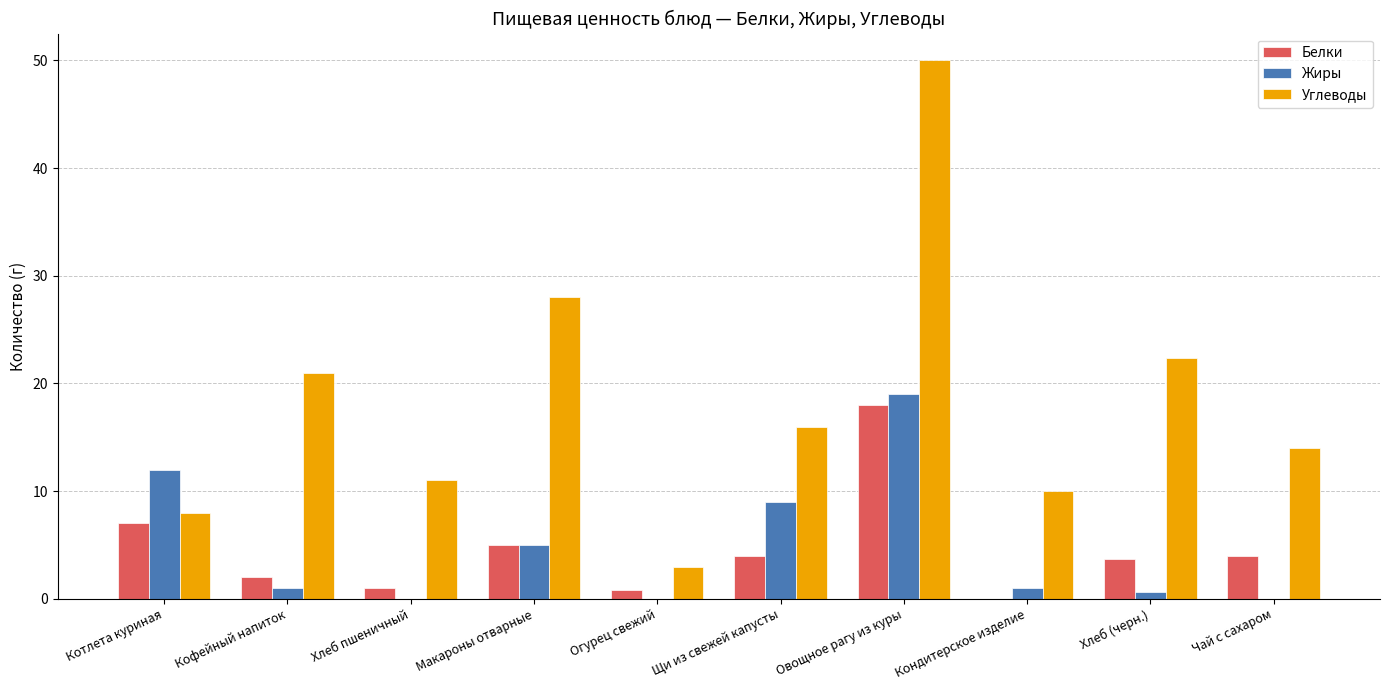

What is the sum of the Углеводы values at Хлеб пшеничный and Щи из свежей капусты?

27.0